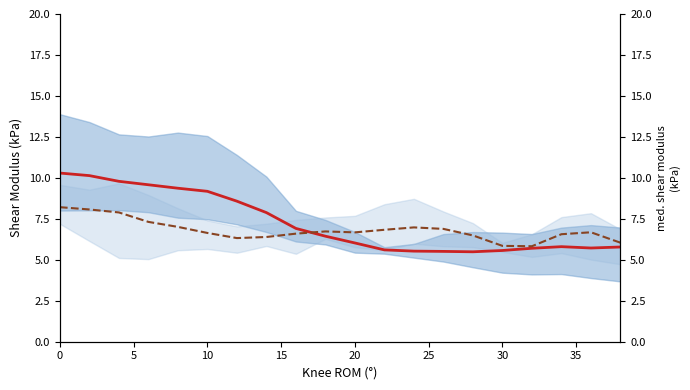

What is the difference between the maximum and minimum values in the trial 2 (s2) series?

2.4